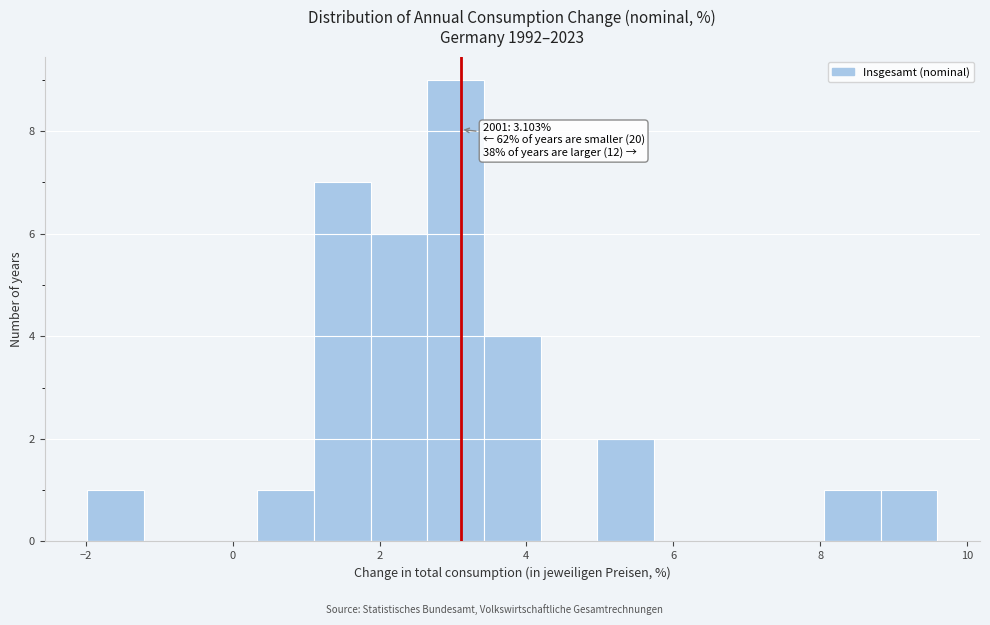

Around what value on the x-axis is the tallest bar? Give the approximate position of its centre, as read against the axis.

3.0